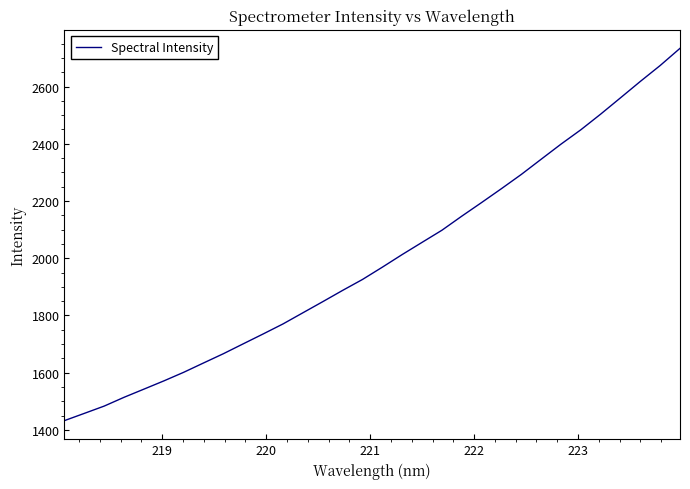

What is the difference between the maximum and minimum values?

1300.8